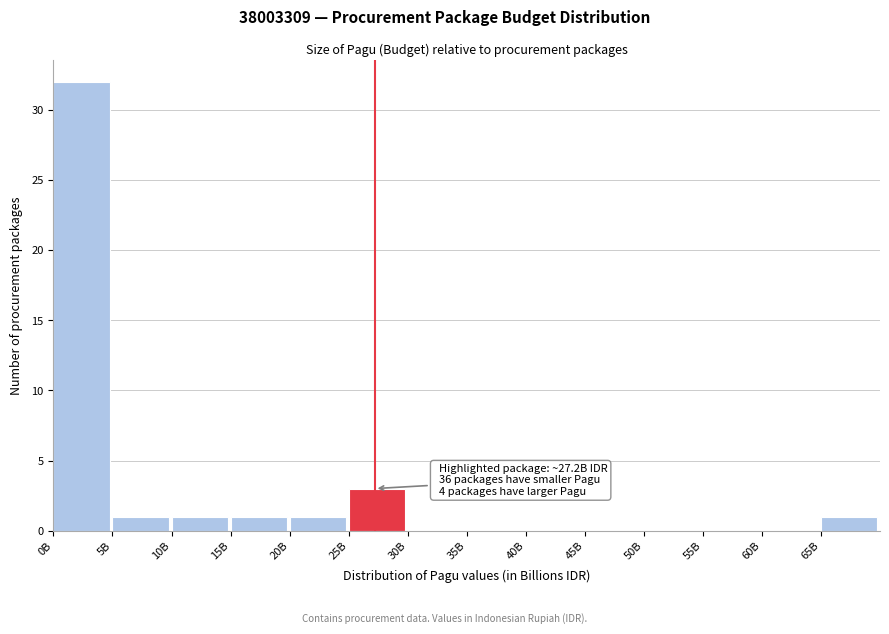

Reading right to left, list all the values displayed in this chart.

65B=1	60B=0	55B=0	50B=0	45B=0	40B=0	35B=0	30B=0	25B=3	20B=1	15B=1	10B=1	5B=1	0B=32